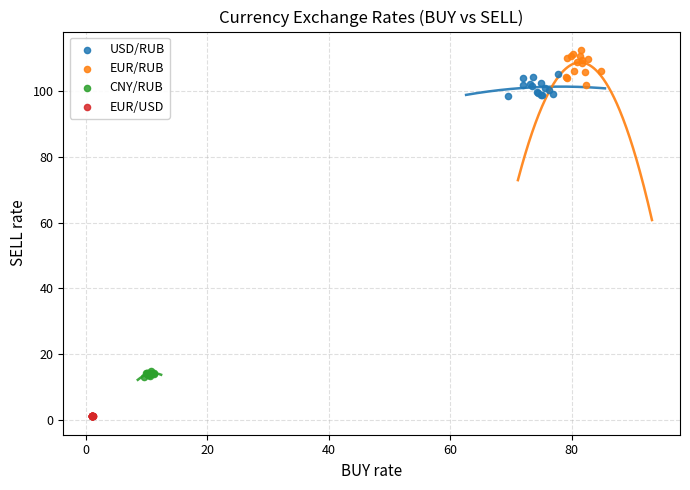

Which series reaches the maximum Y coordinate?

EUR/RUB